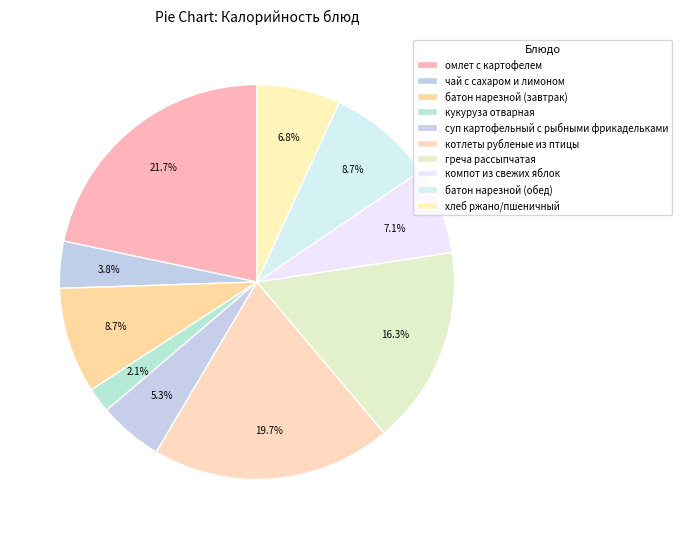

Rank the categories by value from lowest to highest.

кукуруза отварная, чай с сахаром и лимоном, суп картофельный с рыбными фрикадельками, хлеб ржано/пшеничный, компот из свежих яблок, батон нарезной (завтрак), батон нарезной (обед), греча рассыпчатая, котлеты рубленые из птицы, омлет с картофелем